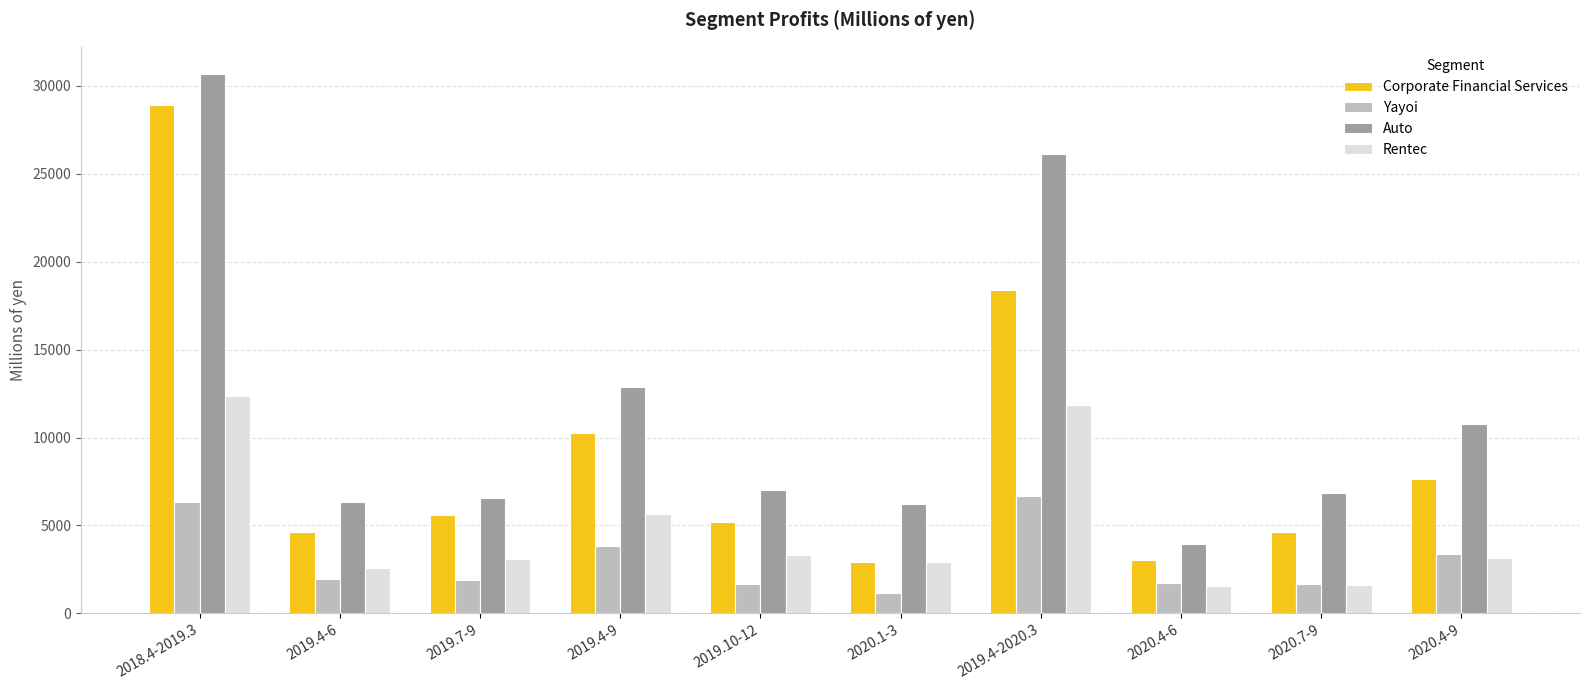

Which label corresponds to the smallest value in the chart?

2020.1-3